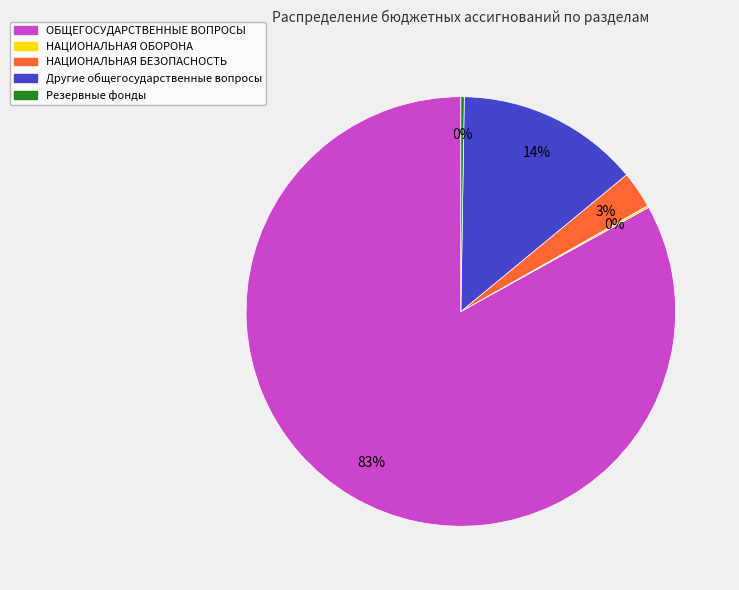

To the nearest percent, what is the difference between the largest and smallest slice percentages?

83%